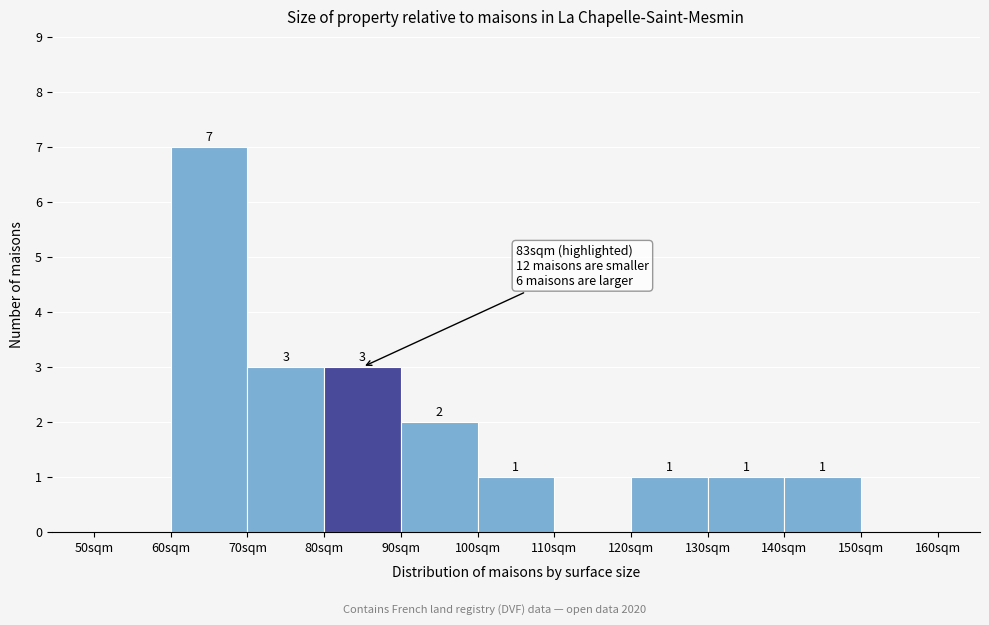

Over which range of the x-axis is the bar tallest?

60 to 70